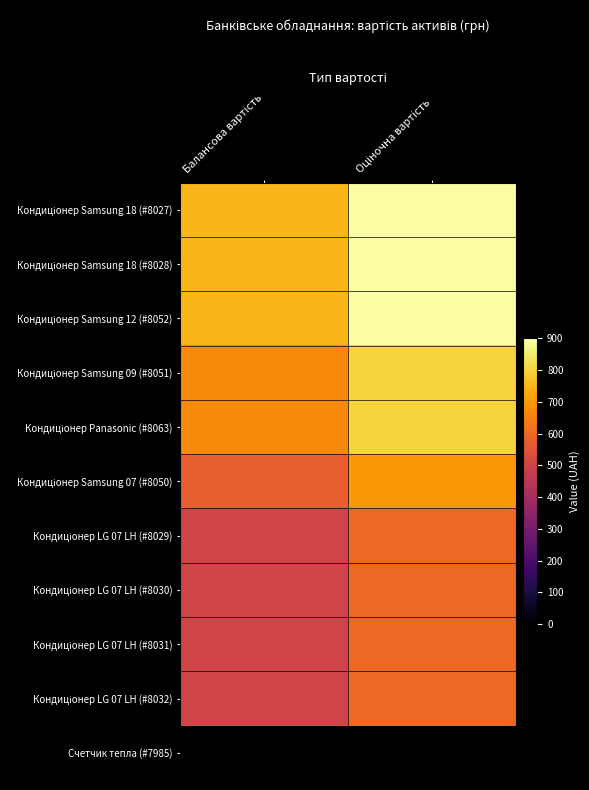

List the labels in order of Кондиціонер Samsung 09 (#8051) value, largest first.

Оціночна вартість, Балансова вартість